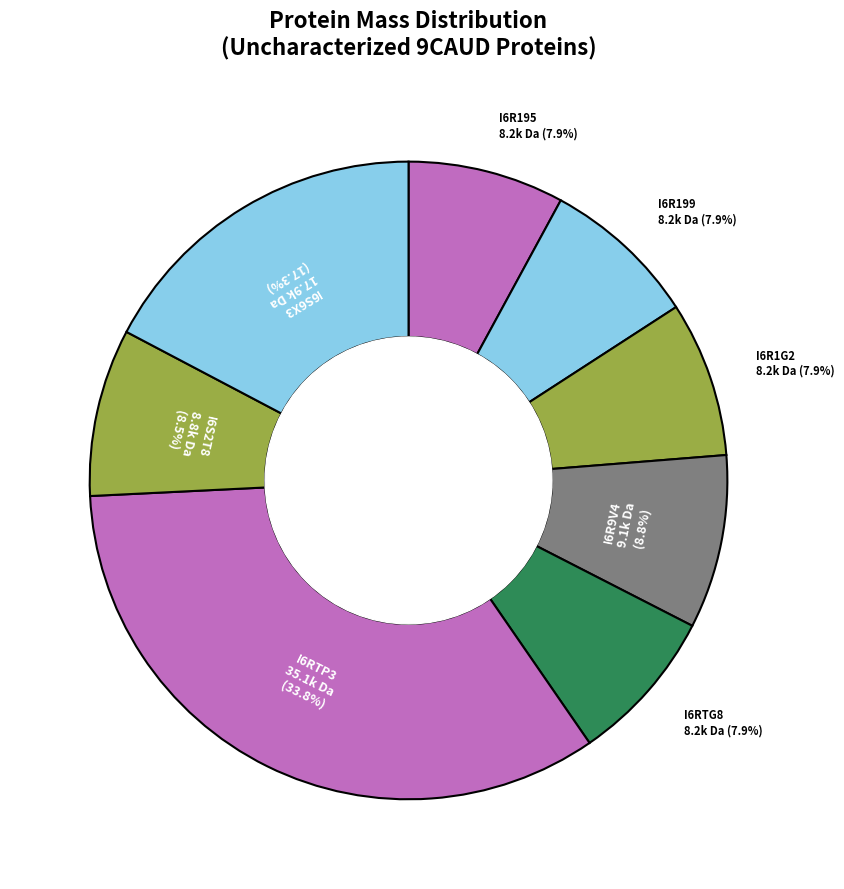

To the nearest percent, what is the average slice percentage?

12%